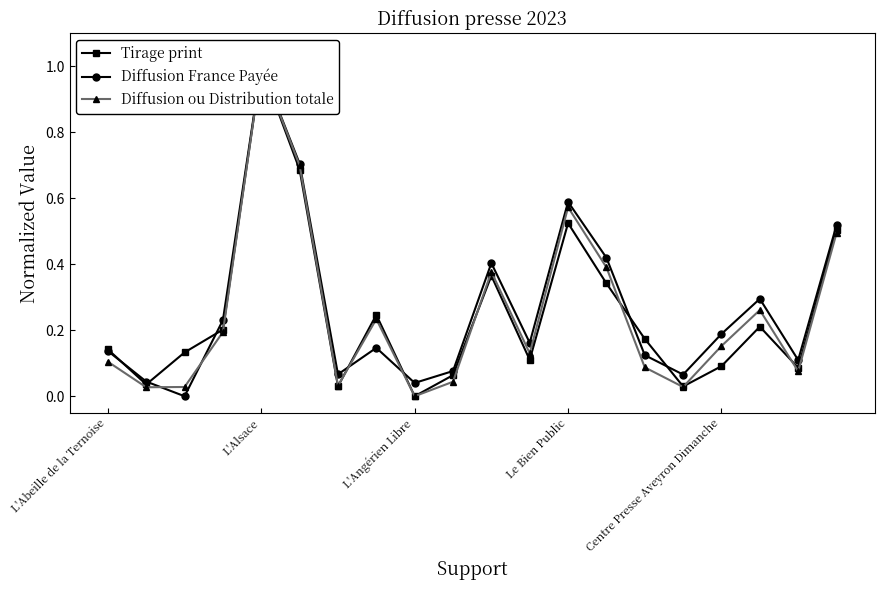

What are all the series names shown in the legend?

Tirage print, Diffusion France Payée, Diffusion ou Distribution totale